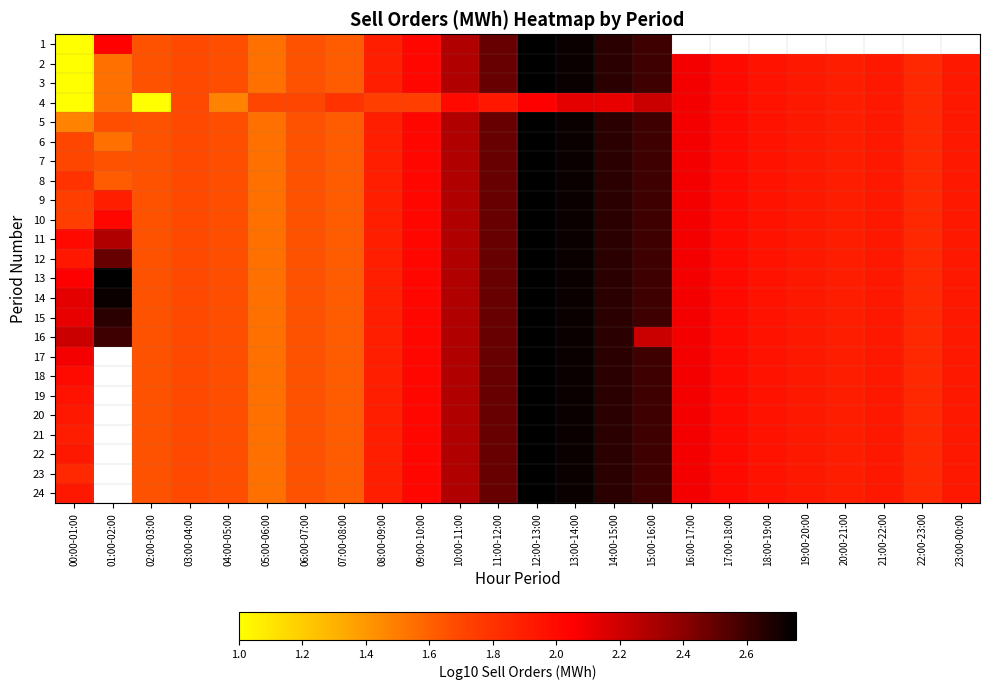

At which label is 9 closest to 2?

17:00-18:00